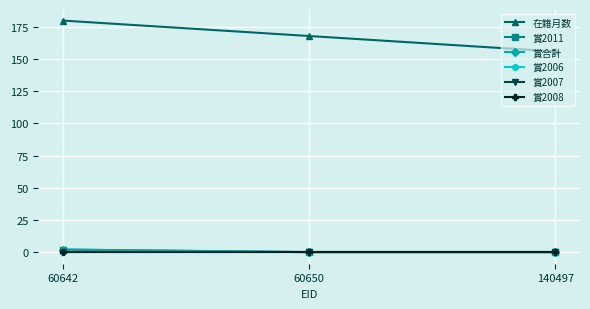

Reading left to right, what are all the values shown in this chart?

在籍月数: 180	168	156
賞2011: 2	0	0
賞合計: 2	0	0
賞2006: 0	0	0
賞2007: 0	0	0
賞2008: 0	0	0